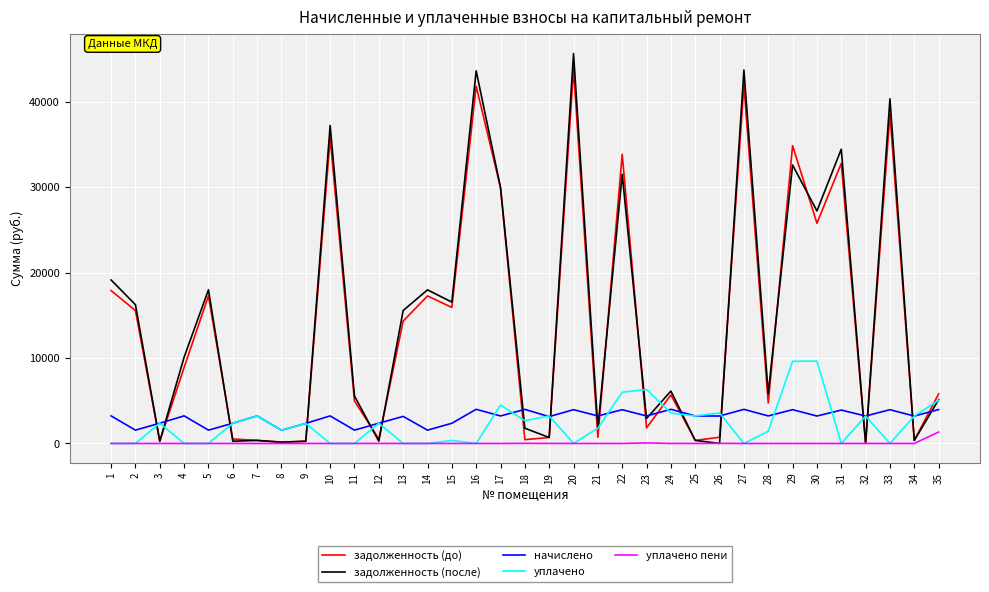

True or false: задолженность (после) has more than 1 points higher than both neighbors.

True